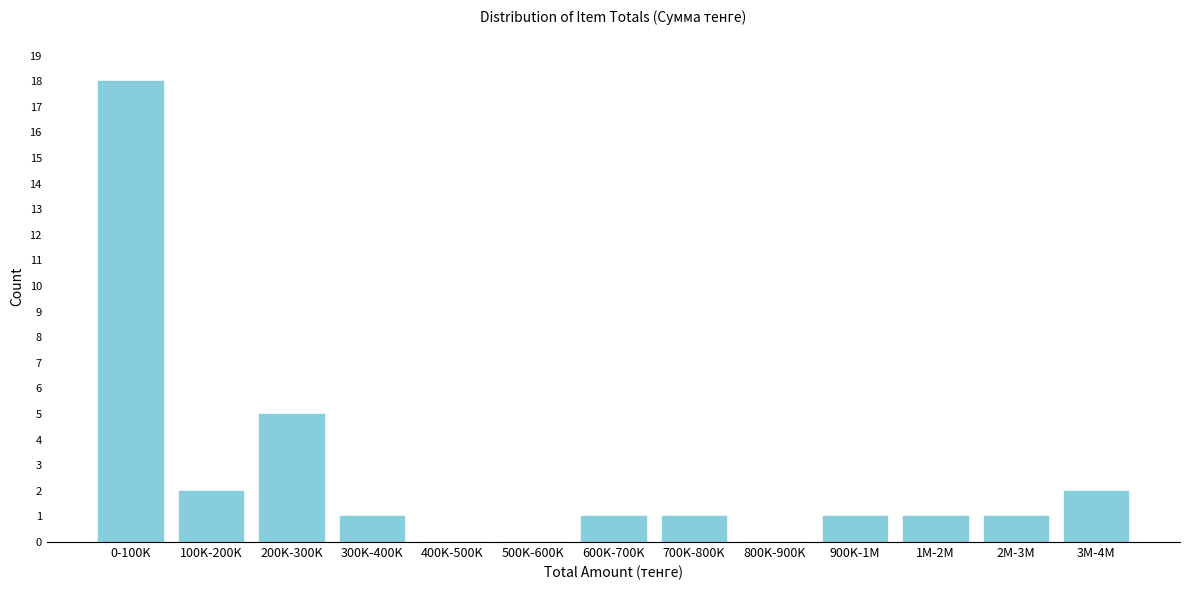

Reading left to right, list all the values displayed in this chart.

0-100K=18	100K-200K=2	200K-300K=5	300K-400K=1	400K-500K=0	500K-600K=0	600K-700K=1	700K-800K=1	800K-900K=0	900K-1M=1	1M-2M=1	2M-3M=1	3M-4M=2